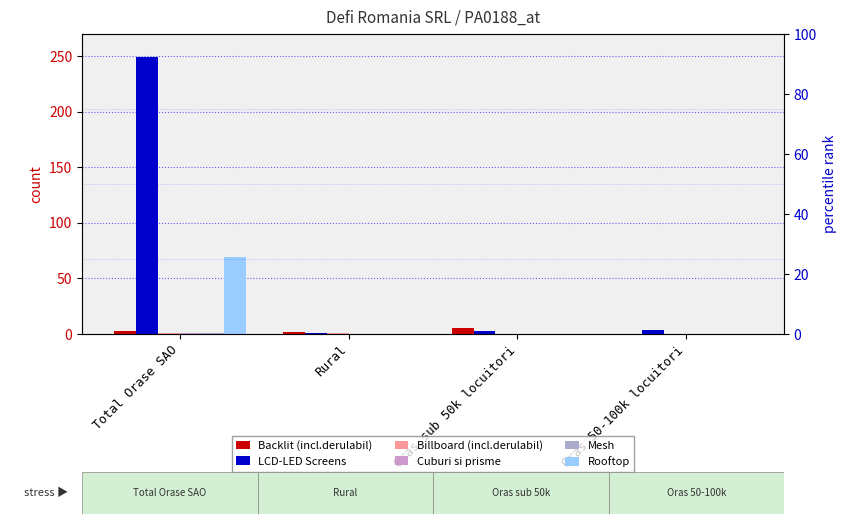

What is the label of the 1st bar from the right?

Oras 50-100k locuitori